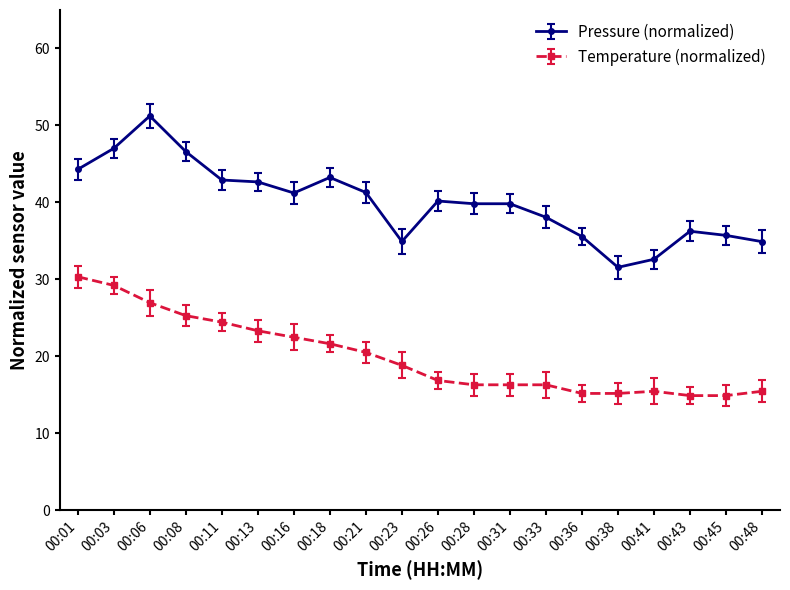

True or false: Pressure (normalized) has more than 0 points higher than both neighbors.

True